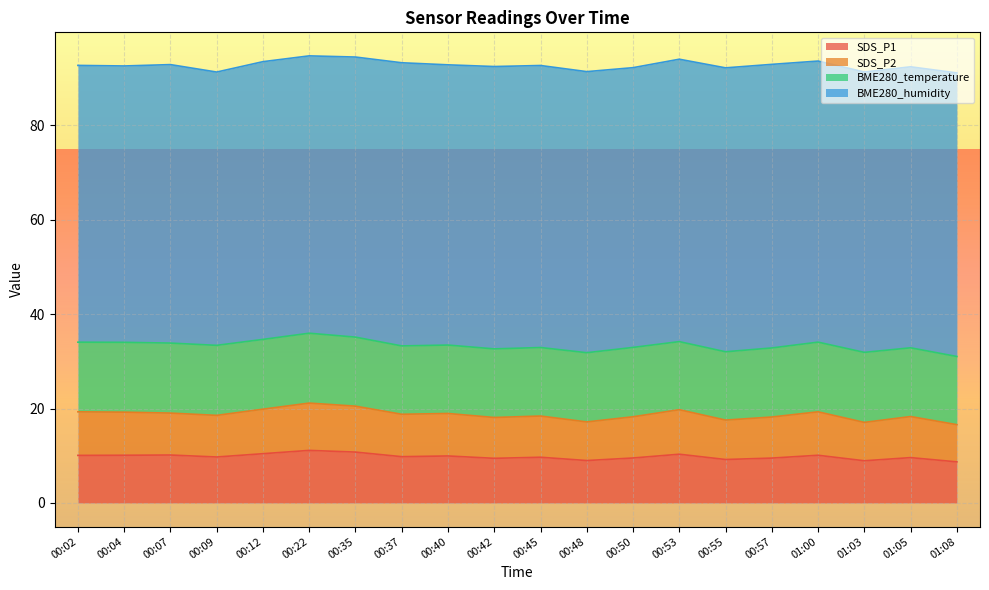

The value of SDS_P2 at 00:35 is 20.5. True or false?

True